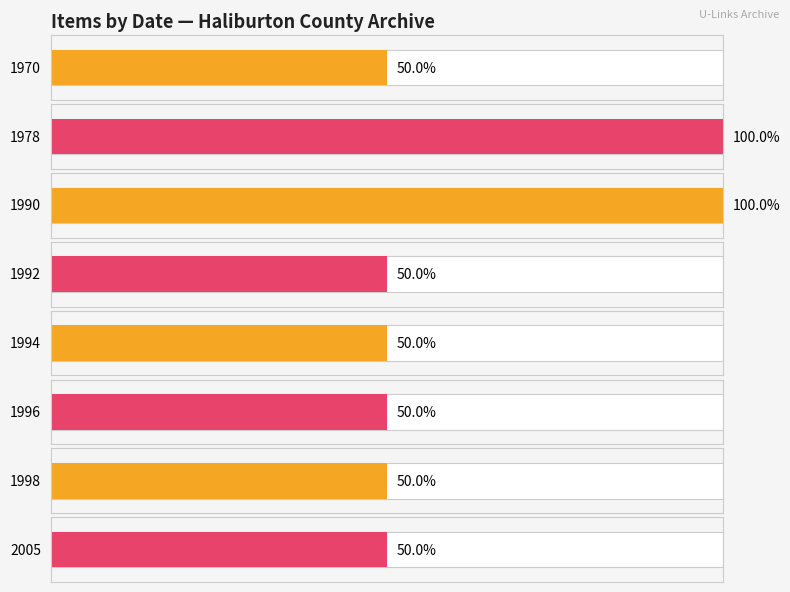

What is the value of the count bar at the 2nd from the left?

1